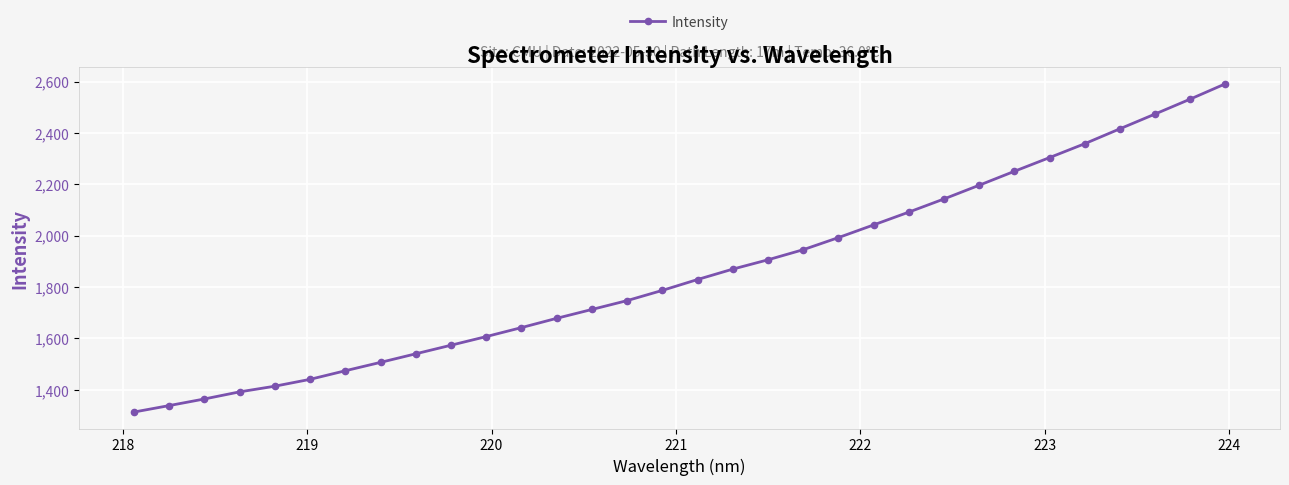

What is the average value?

1858.1